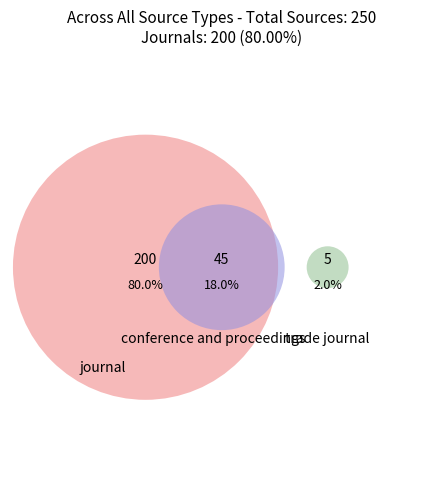

How many segments does this pie chart have?

3